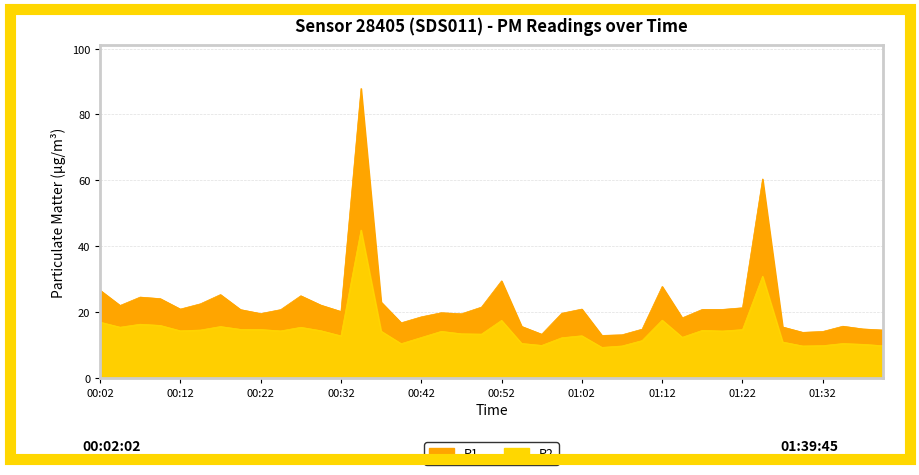

What is the difference between the highest and lowest values at 00:14?

8.0